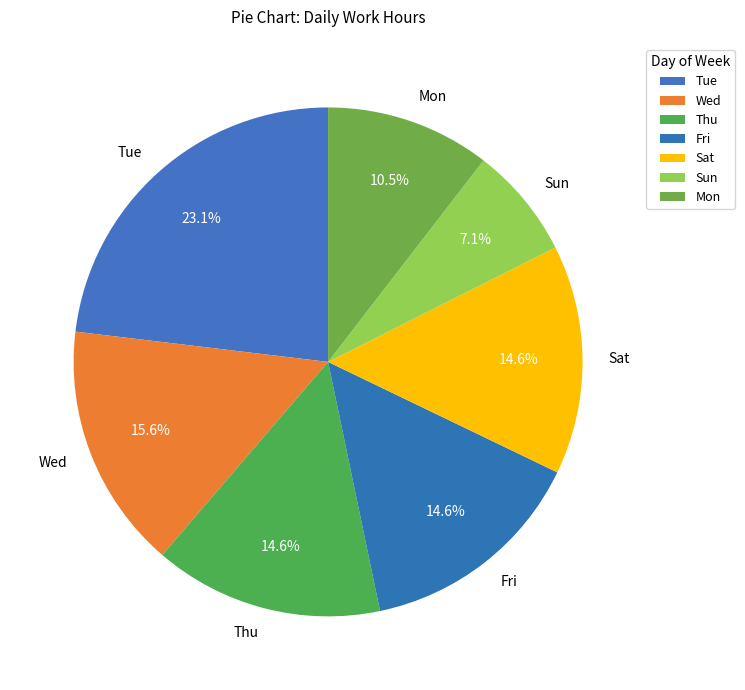

How many segments does this pie chart have?

7